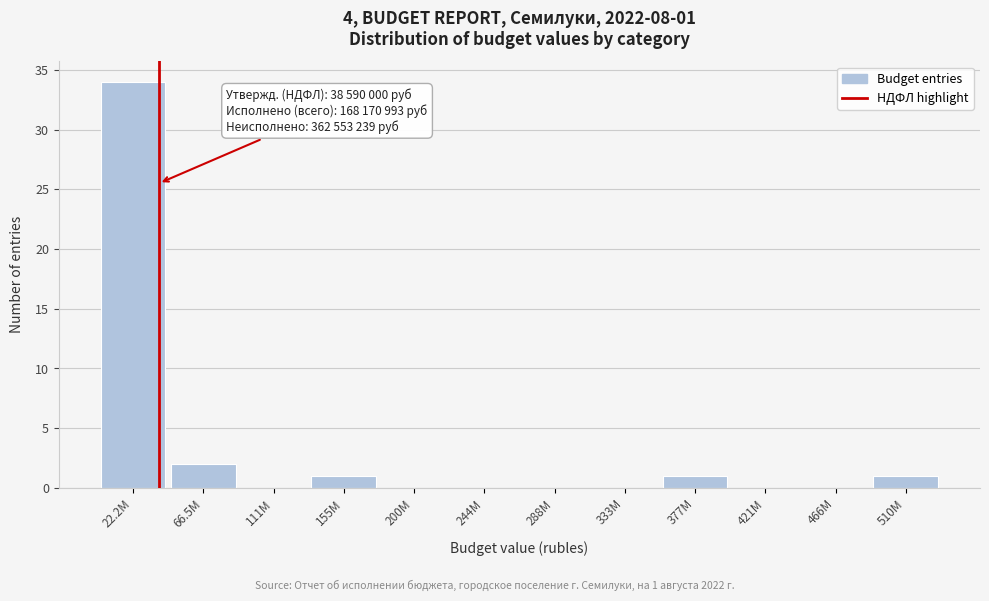

Reading right to left, extract all data points from this chart.

510M=1	466M=0	421M=0	377M=1	333M=0	288M=0	244M=0	200M=0	155M=1	111M=0	66.5M=2	22.2M=34